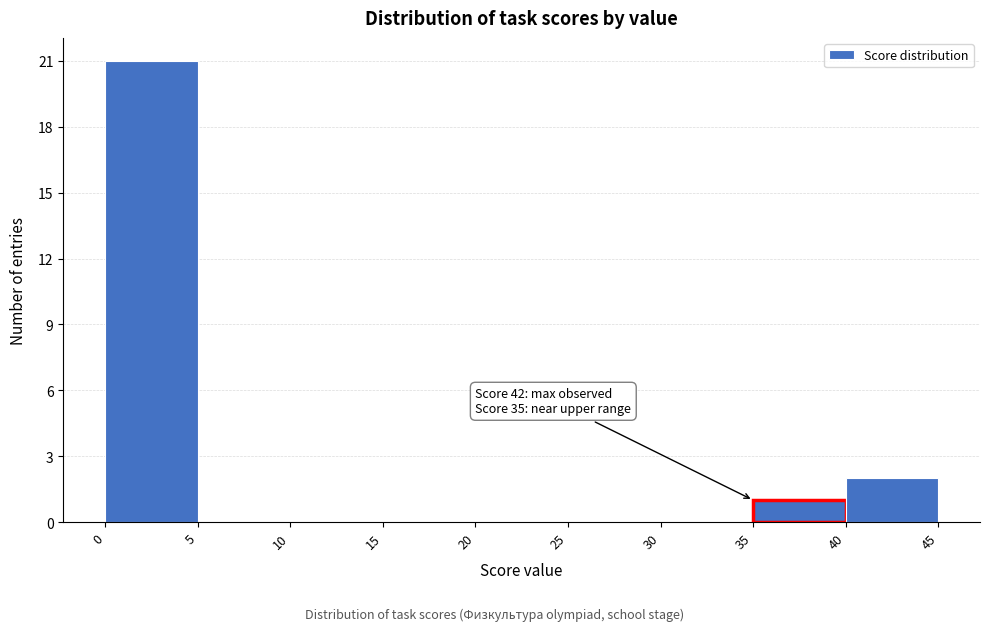

Over which range of the x-axis is the bar tallest?

0 to 5